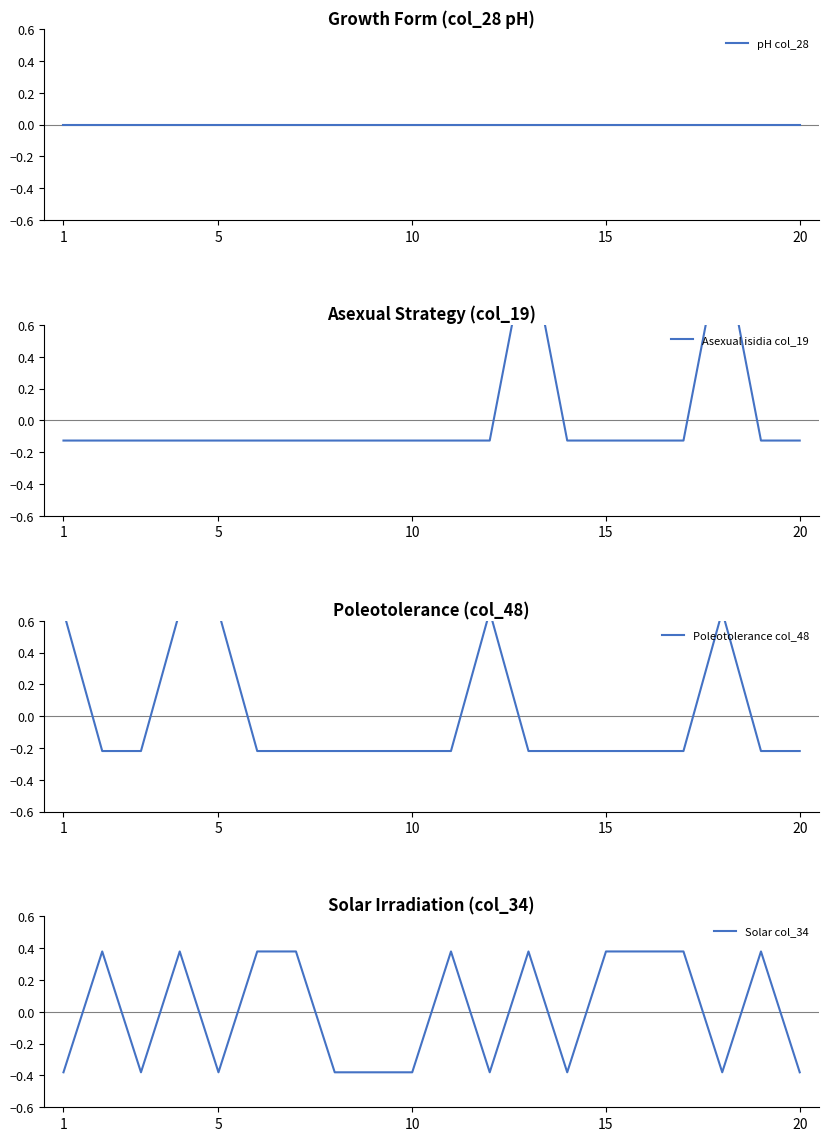

Reading left to right, extract all data points from this chart.

pH col_28: 0.0	0.0	0.0	0.0	0.0	0.0	0.0	0.0	0.0	0.0	0.0	0.0	0.0	0.0	0.0	0.0	0.0	0.0	0.0	0.0
Asexual isidia col_19: -0.1	-0.1	-0.1	-0.1	-0.1	-0.1	-0.1	-0.1	-0.1	-0.1	-0.1	-0.1	1.1	-0.1	-0.1	-0.1	-0.1	1.1	-0.1	-0.1
Poleotolerance col_48: 0.7	-0.2	-0.2	0.7	0.7	-0.2	-0.2	-0.2	-0.2	-0.2	-0.2	0.7	-0.2	-0.2	-0.2	-0.2	-0.2	0.7	-0.2	-0.2
Solar col_34: -0.4	0.4	-0.4	0.4	-0.4	0.4	0.4	-0.4	-0.4	-0.4	0.4	-0.4	0.4	-0.4	0.4	0.4	0.4	-0.4	0.4	-0.4